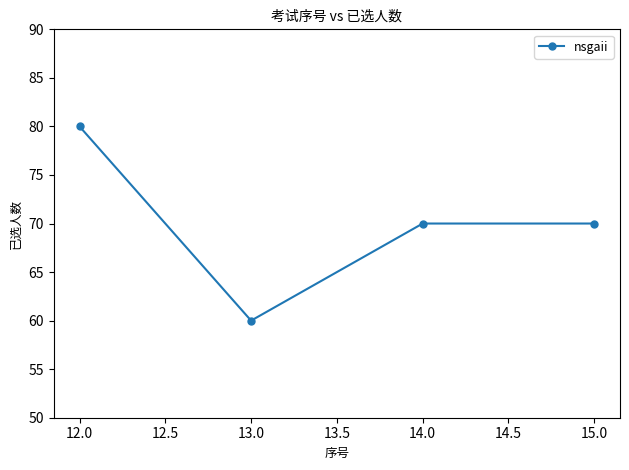

True or false: the data shows 60 at 13.0.

True